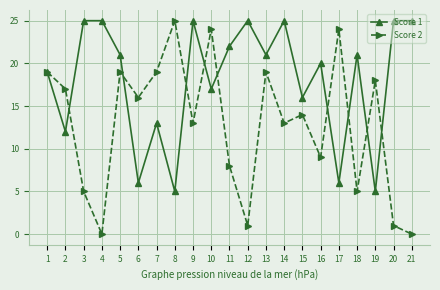

How many lines are shown in the chart?

2